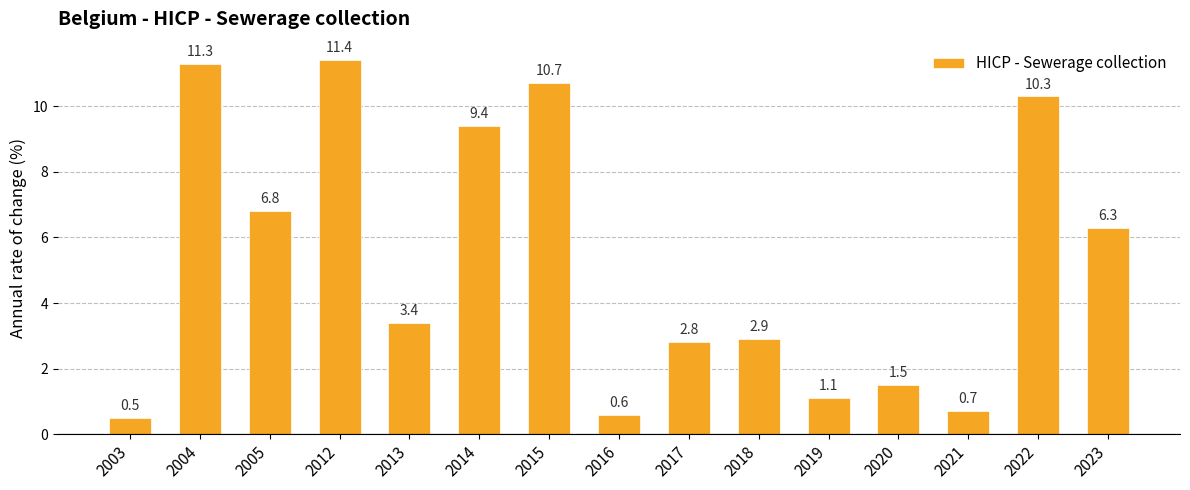

The value at 2012 is 11.4. True or false?

True